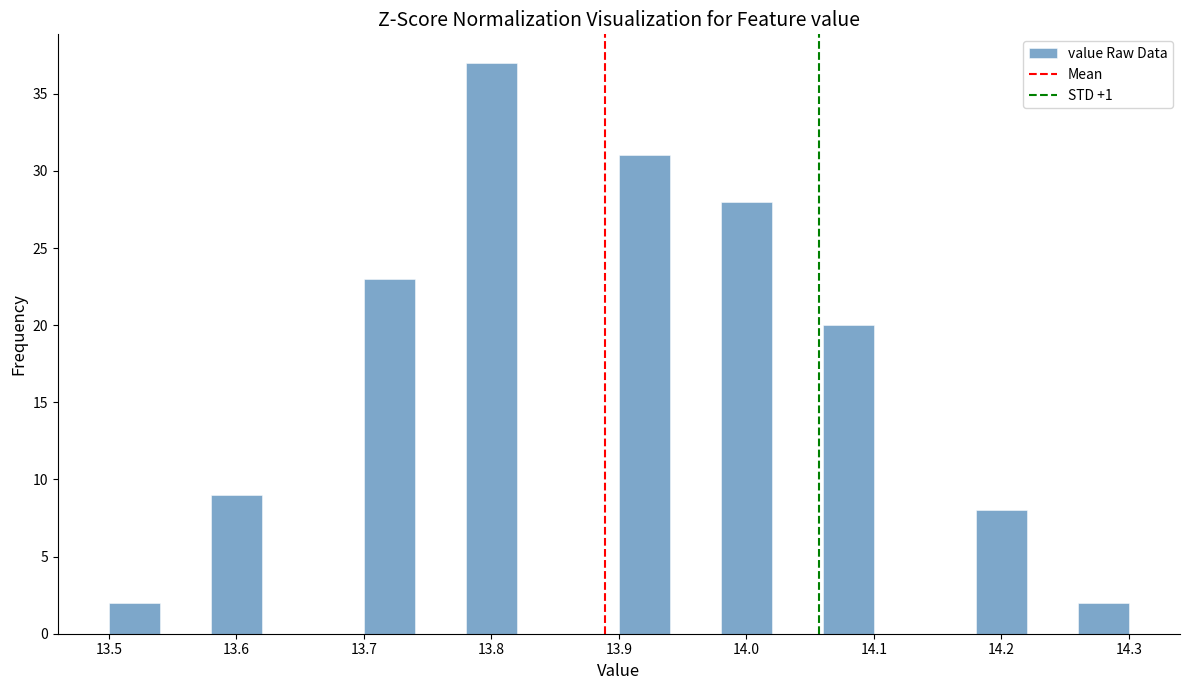

Reading left to right, list every bar in this chart as the range it spans on the x-axis followed by its height. The values are not printed on the chart, so give them approximately, as read against the axis.

13.50 to 13.54: 2
13.54 to 13.58: 0
13.58 to 13.62: 9
13.62 to 13.66: 0
13.66 to 13.70: 0
13.70 to 13.74: 23
13.74 to 13.78: 0
13.78 to 13.82: 37
13.82 to 13.86: 0
13.86 to 13.90: 0
13.90 to 13.94: 31
13.94 to 13.98: 0
13.98 to 14.02: 28
14.02 to 14.06: 0
14.06 to 14.10: 20
14.10 to 14.14: 0
14.14 to 14.18: 0
14.18 to 14.22: 8
14.22 to 14.26: 0
14.26 to 14.30: 2